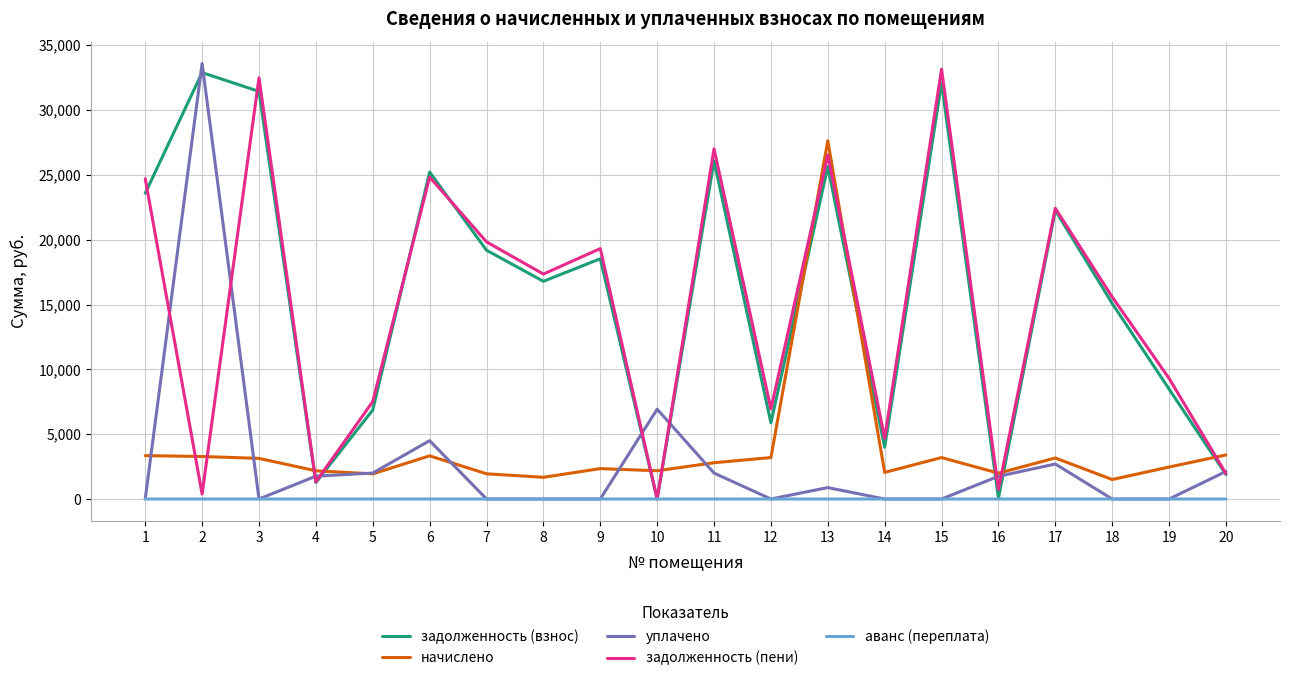

How many lines are shown in the chart?

5